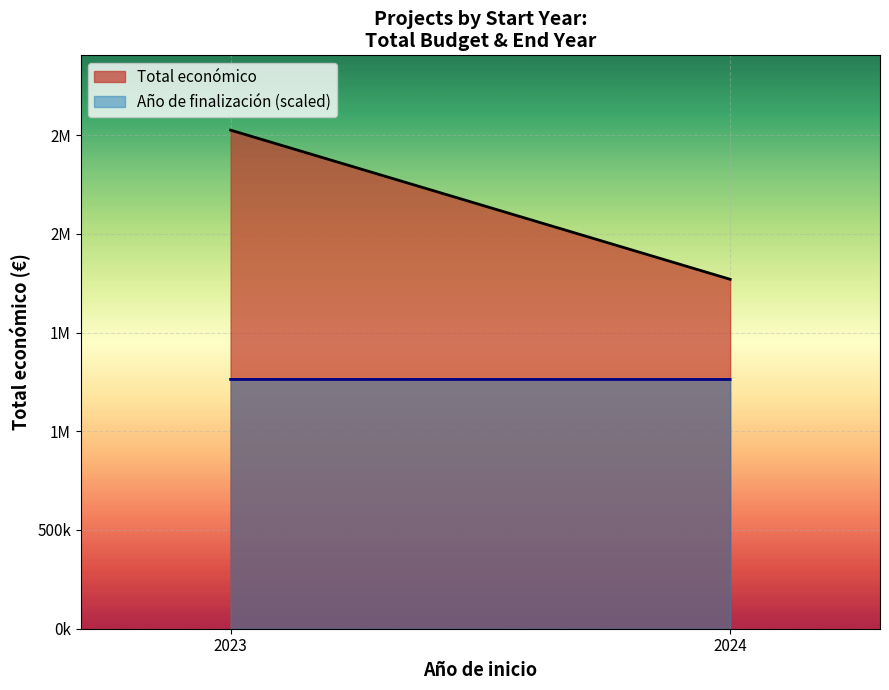

List the labels in order of Año de finalización (scaled, line) value, smallest first.

2024, 2023